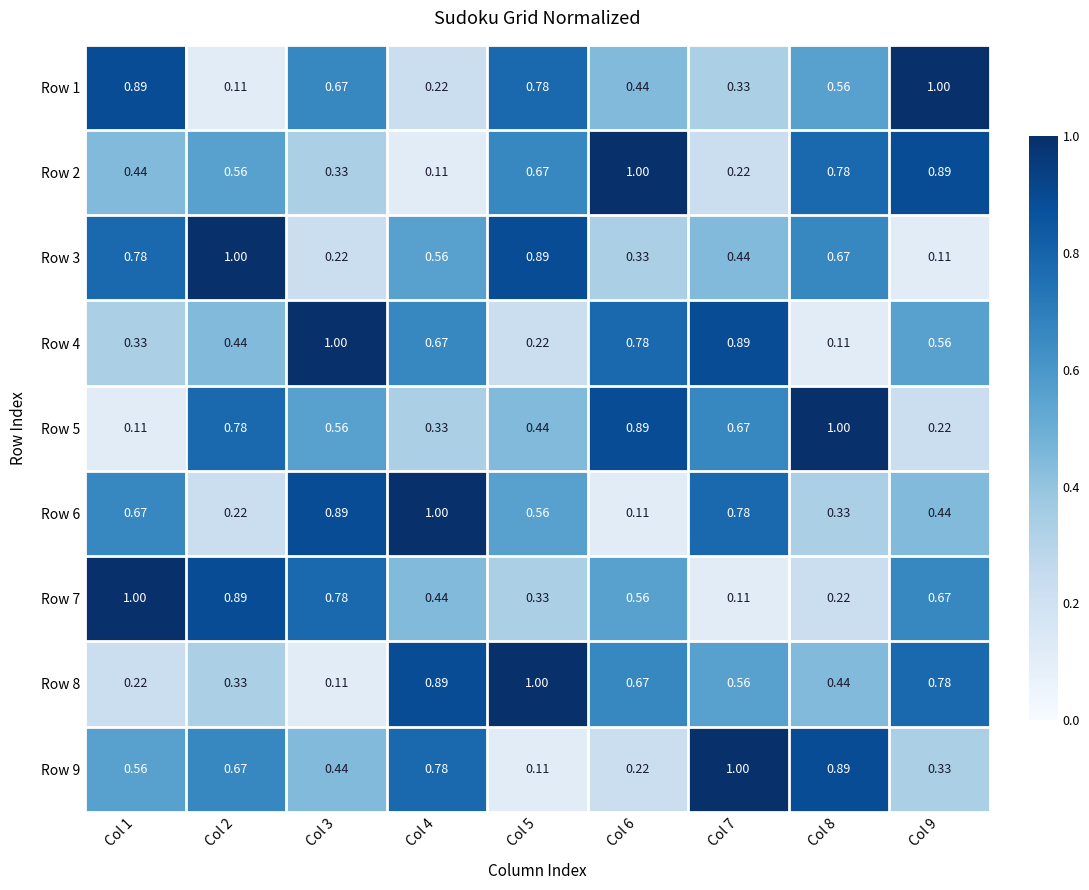

Is the value of Row 4 at Col 9 greater than the value of Row 6 at Col 8?

Yes